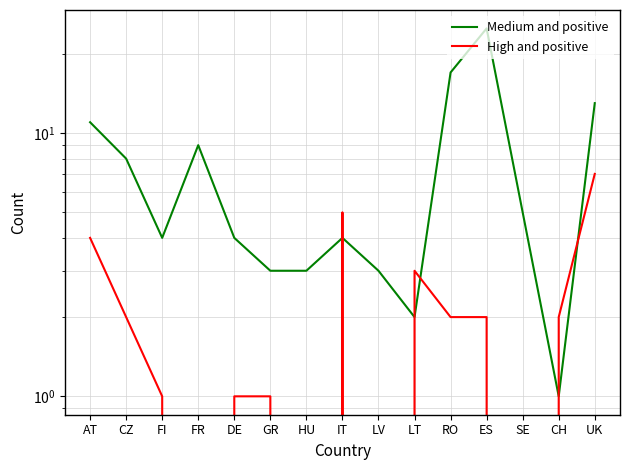

At which label does High and positive first exceed 2?

AT